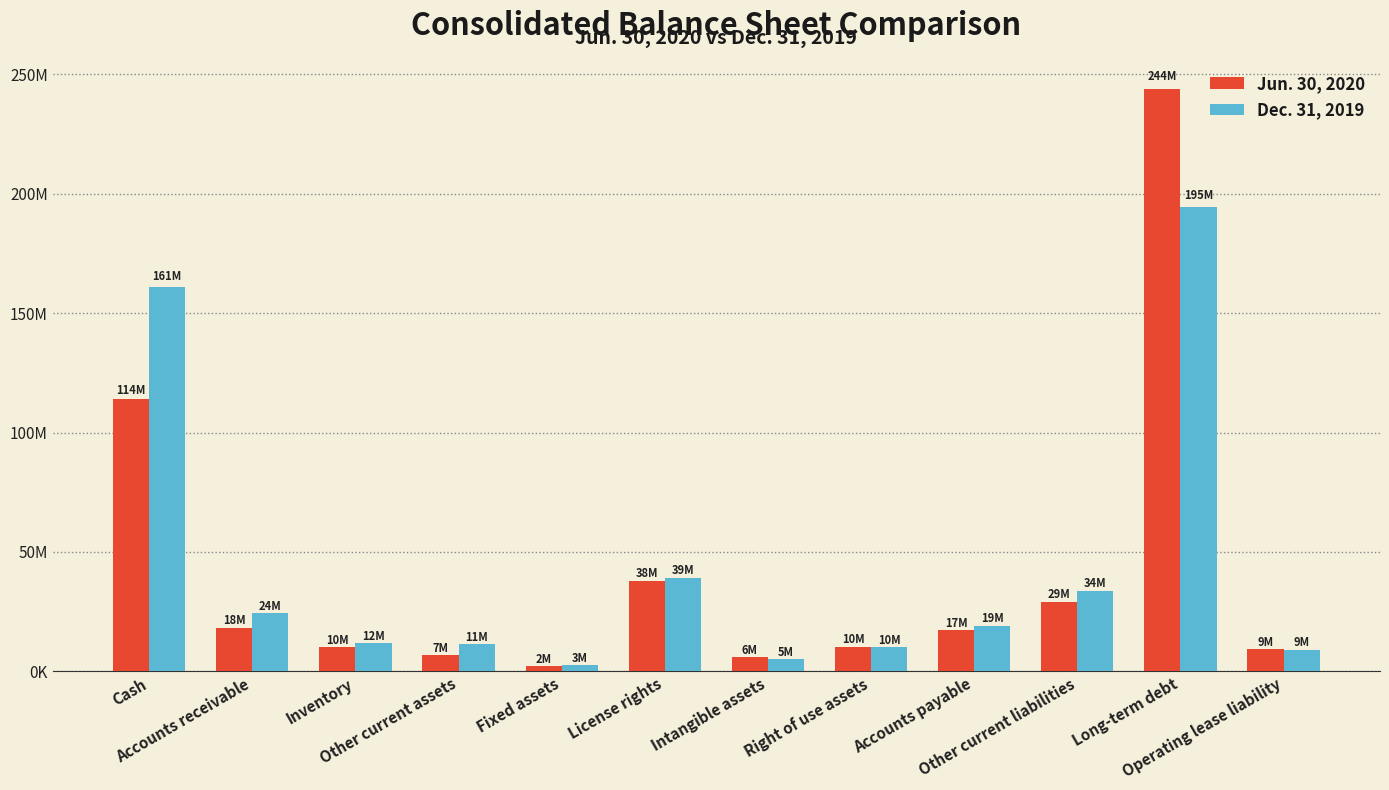

Rank the series by their maximum value, from lowest to highest.

Dec. 31, 2019, Jun. 30, 2020